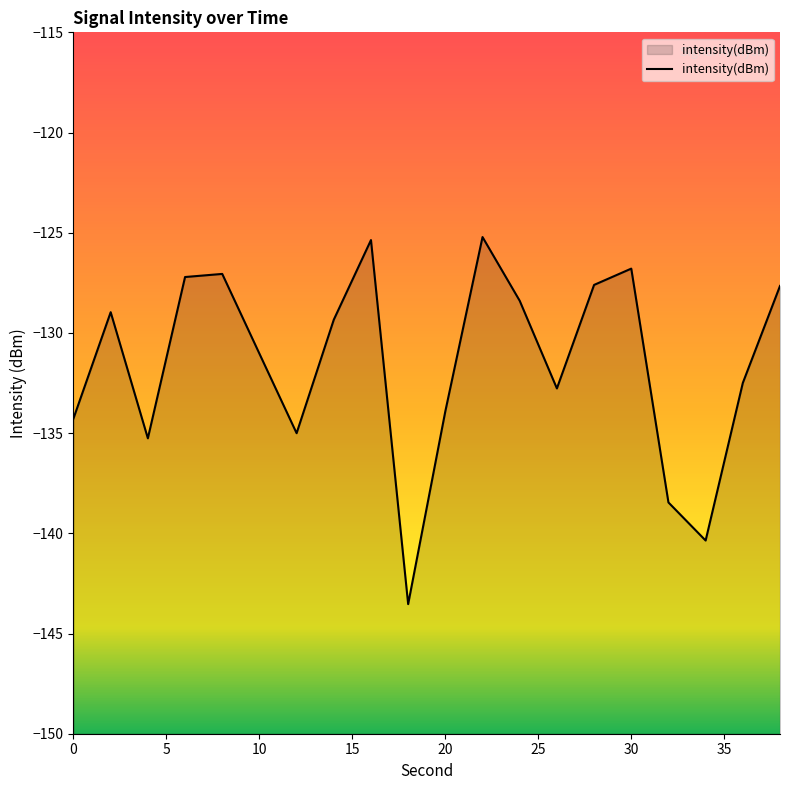

At which category does the data reach its first local peak?

2